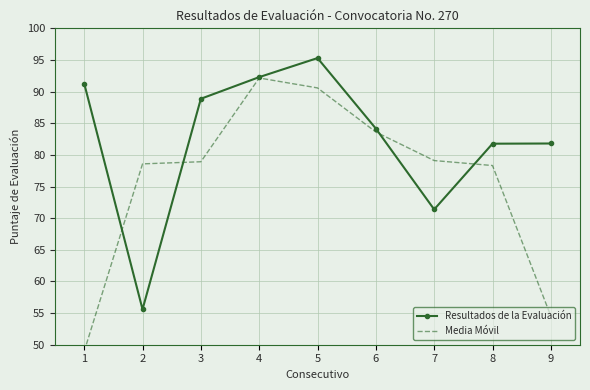

Is this an area chart (filled region under the line)?

No